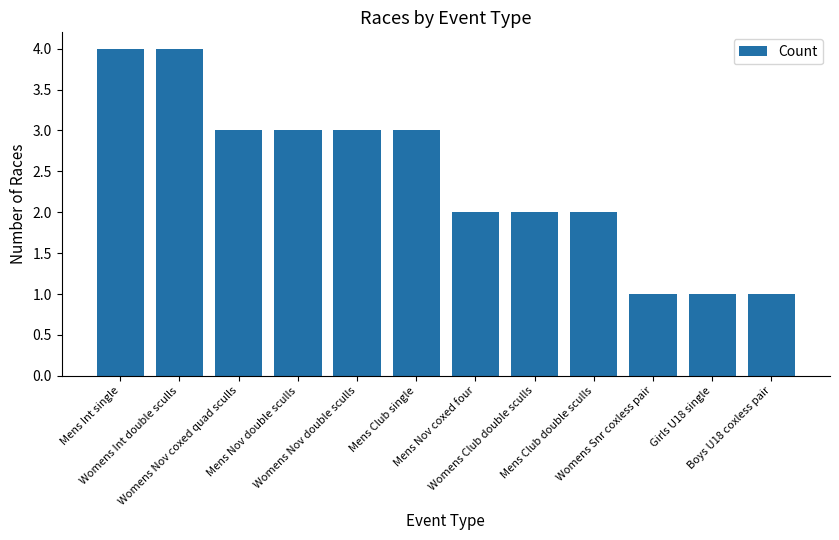

What is the label of the 12th bar from the right?

Mens Int single